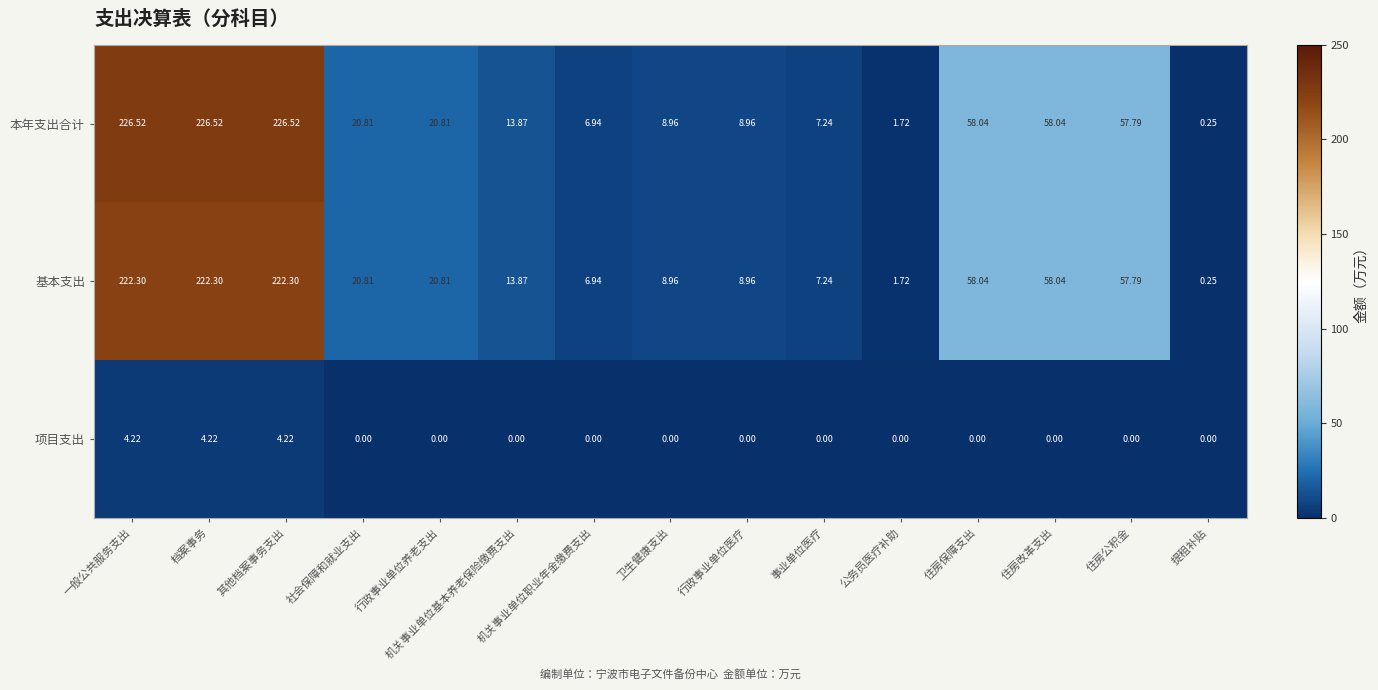

List the series in order of their peak value, highest first.

本年支出合计, 基本支出, 项目支出